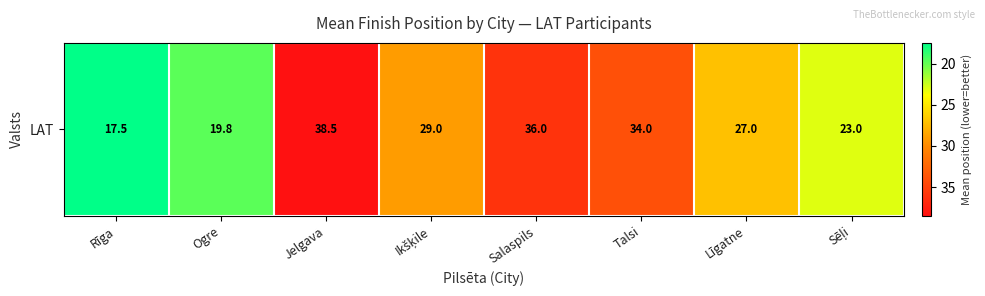

Reading left to right, list all the values displayed in this chart.

17.5	19.8	38.5	29.0	36.0	34.0	27.0	23.0